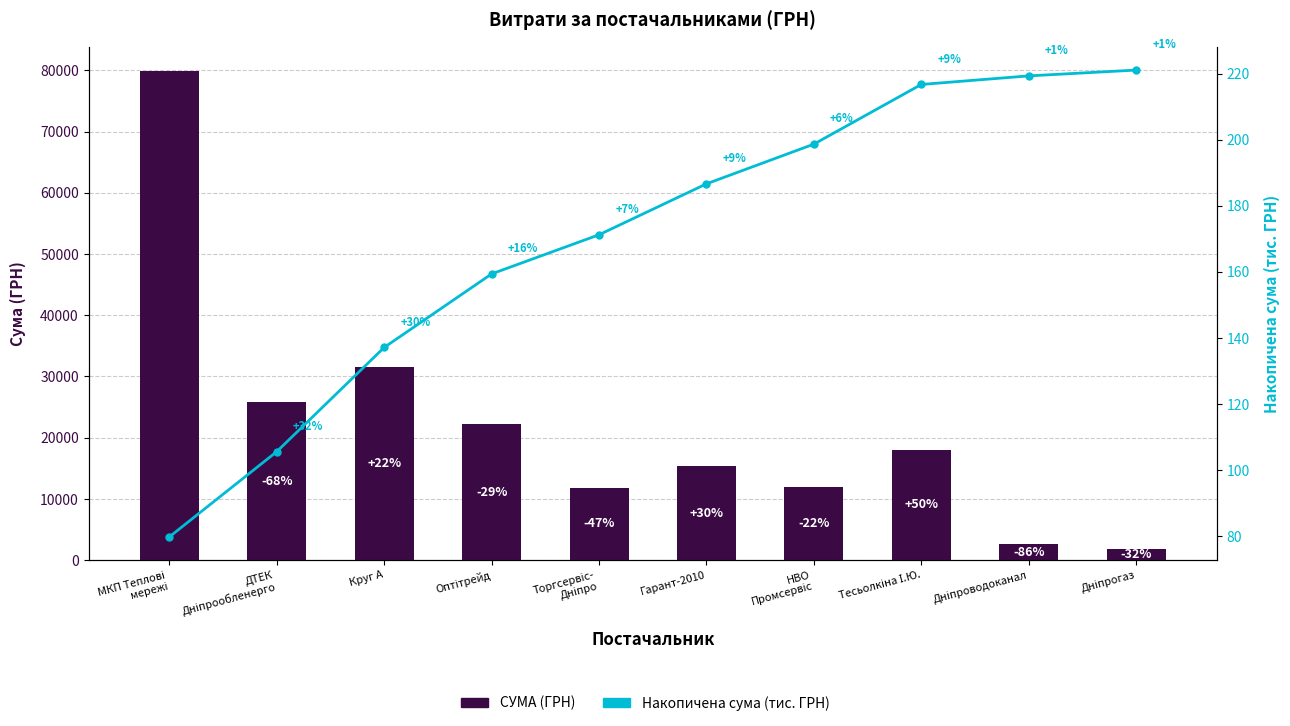

Which series has the widest spread of values?

СУМА (ГРН)